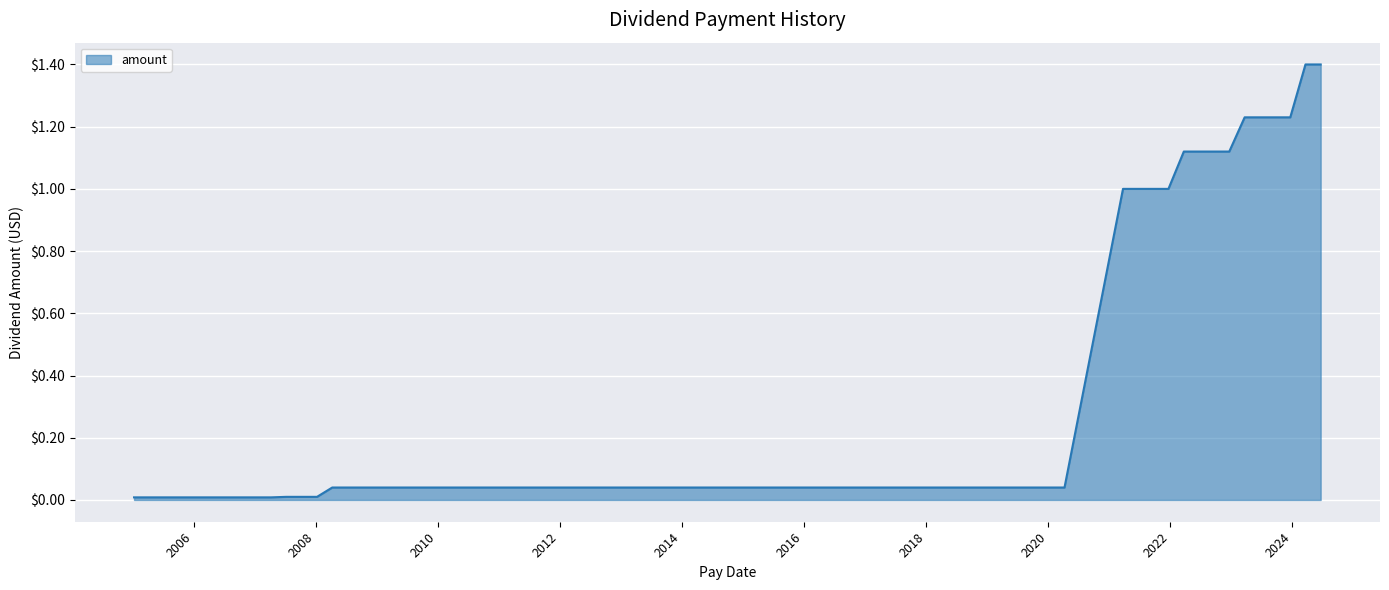

What is the greatest value displayed?

1.4